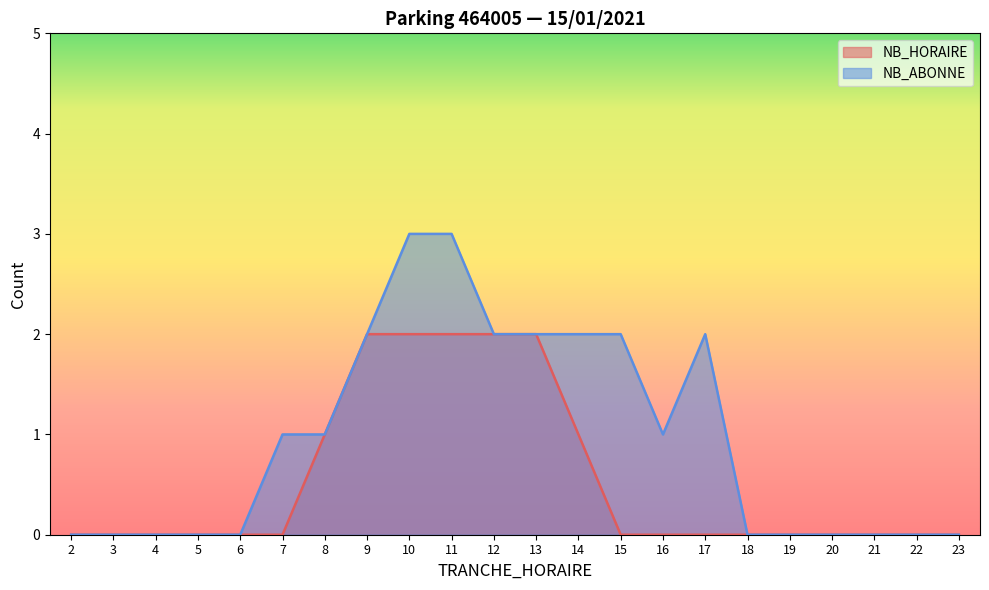

What is the sum of all NB_HORAIRE values?

12